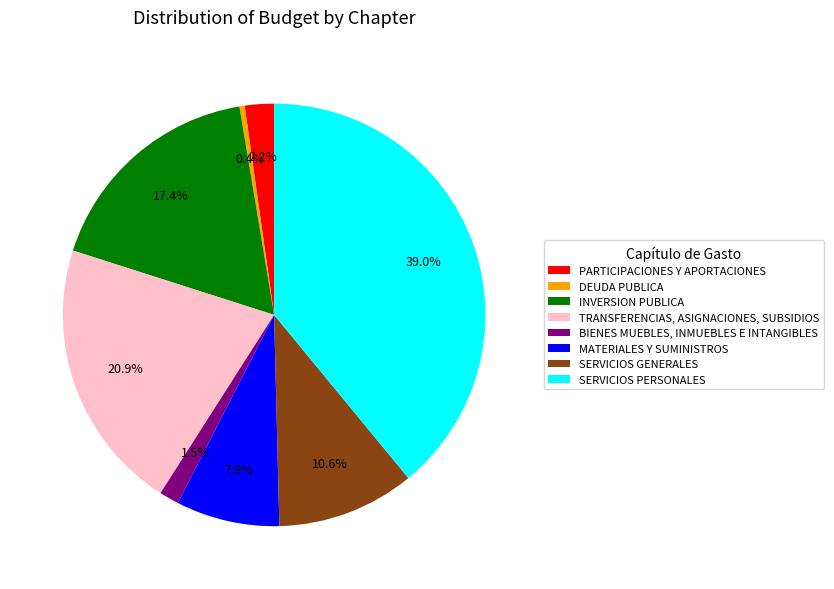

Does SERVICIOS PERSONALES account for over 50% of the chart?

No